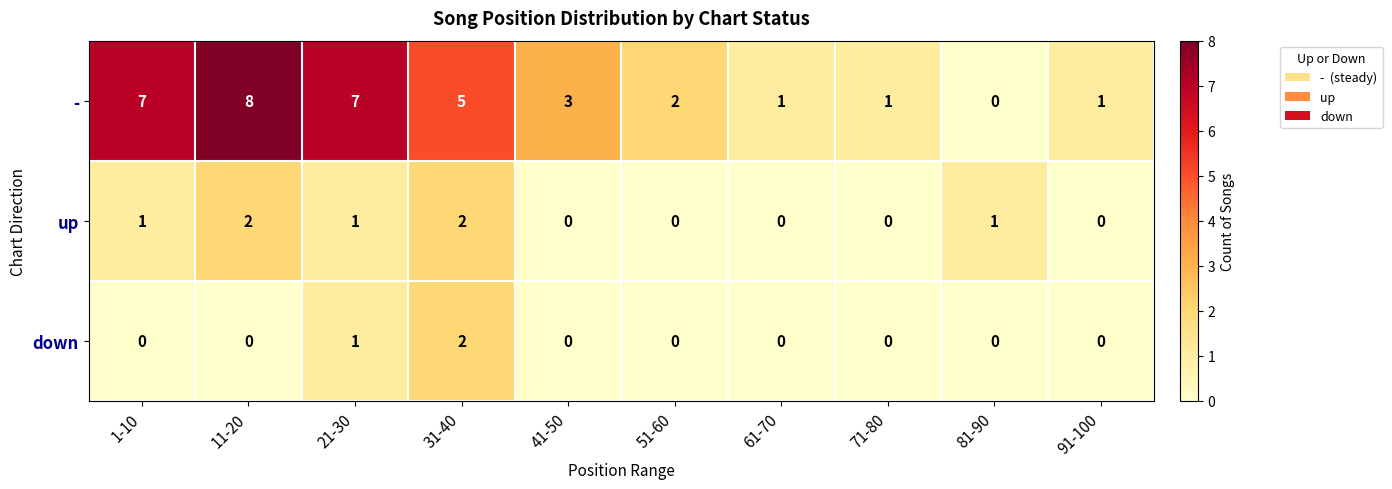

Where is down nearest to the value 1?

21-30